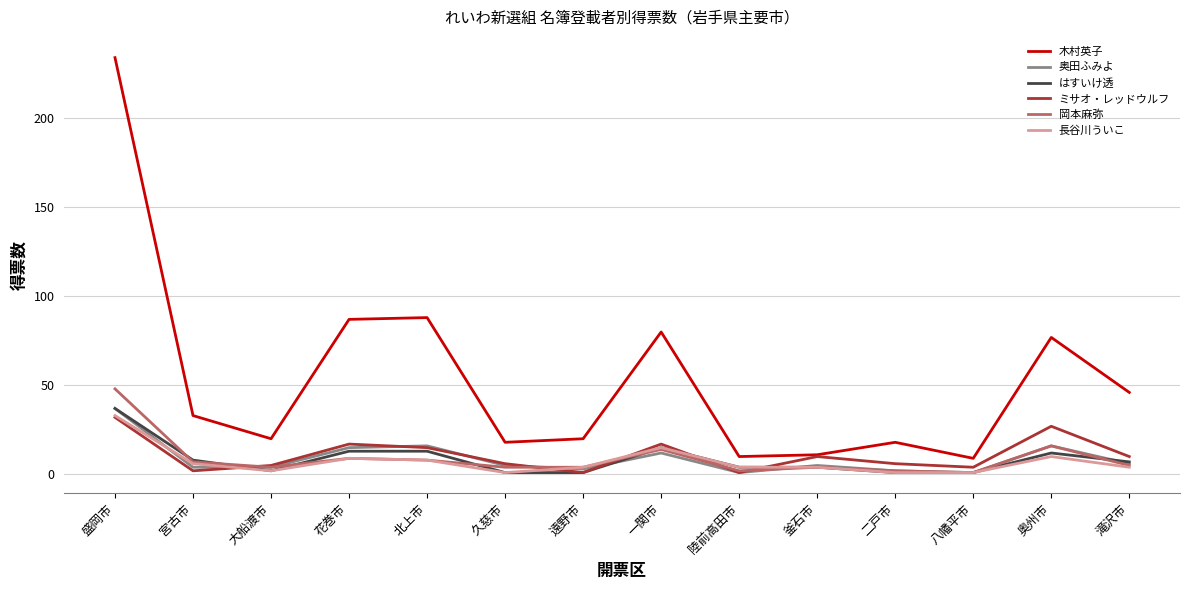

At which label is 木村英子 closest to 121?

北上市